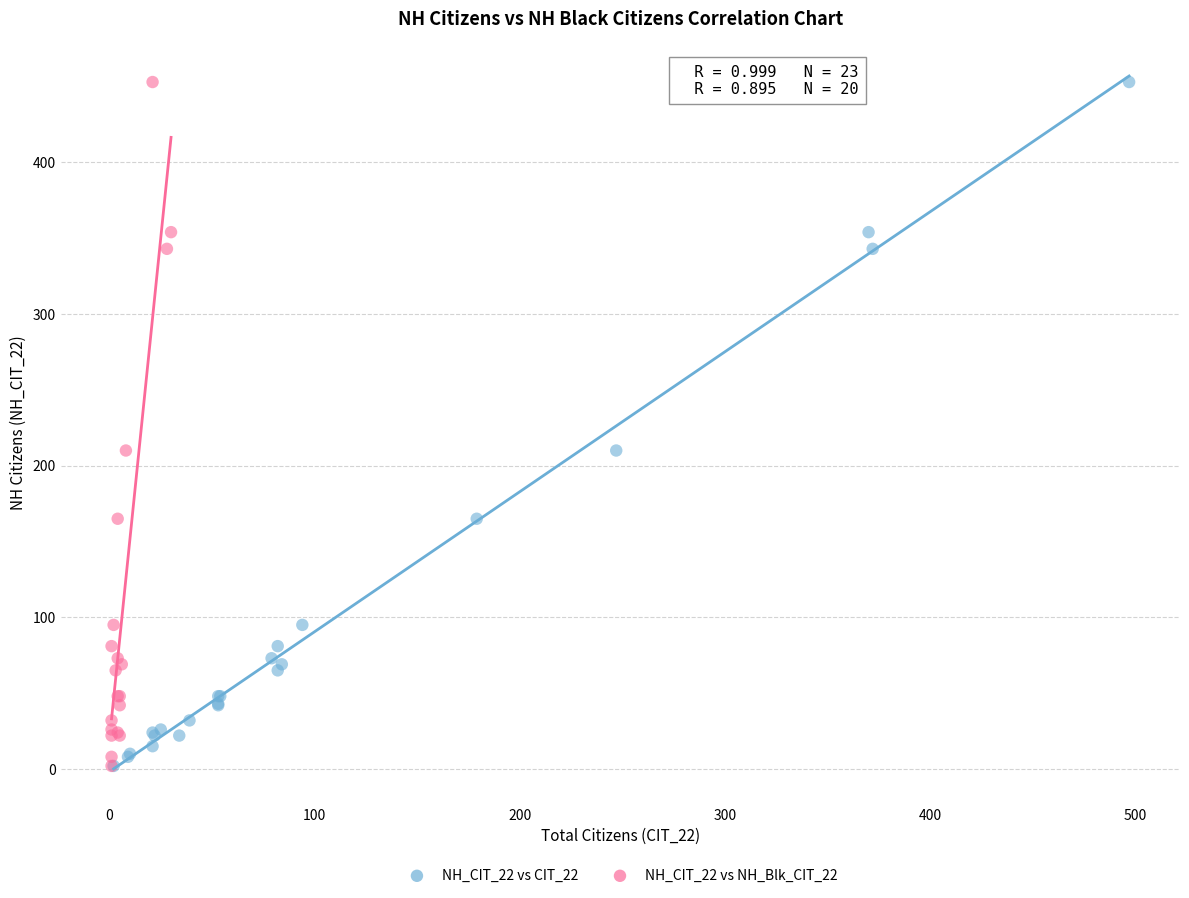

What are all the series names shown in the legend?

NH_CIT_22 vs CIT_22, NH_CIT_22 vs NH_Blk_CIT_22